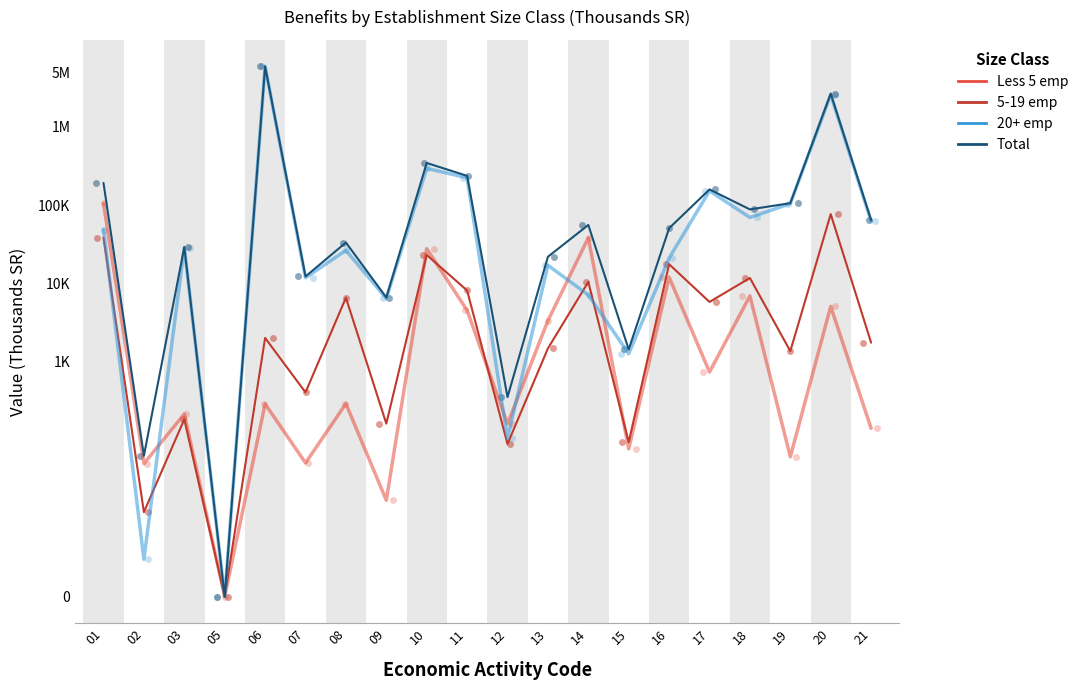

At how many categories does at least one series exceed 2?

19